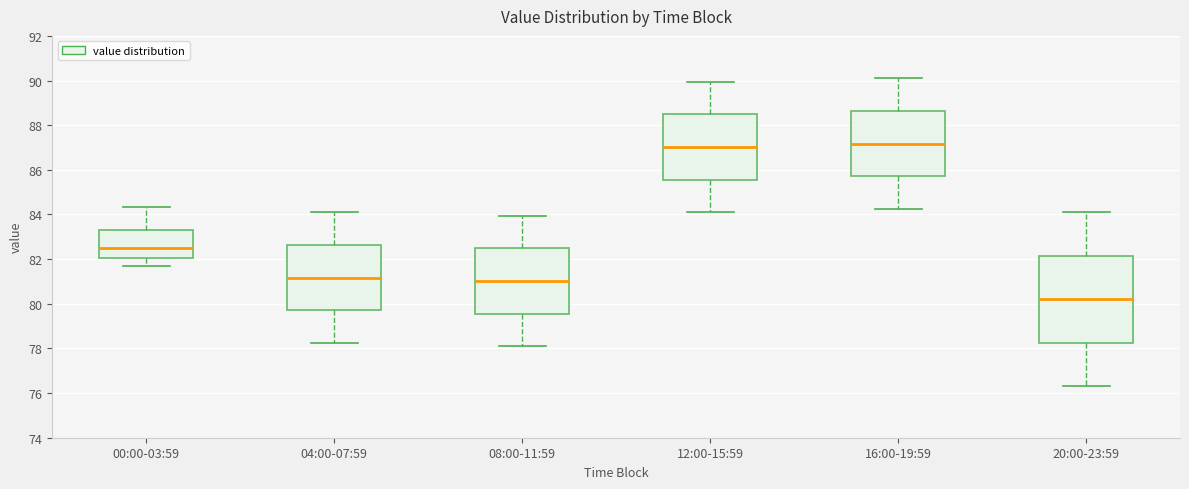

Reading left to right, transcribe this box plot: for each box, give where its median line is, the range the box spans, and where its two whiskers end, as read against the y-axis. The values are not printed on the chart, so give them approximately, as read against the axis.

00:00-03:59: median 82.6, box 82.0 to 83.2, whiskers 81.8 to 84.4
04:00-07:59: median 81.2, box 79.8 to 82.6, whiskers 78.2 to 84.2
08:00-11:59: median 81.0, box 79.6 to 82.4, whiskers 78.2 to 84.0
12:00-15:59: median 87.0, box 85.6 to 88.4, whiskers 84.2 to 90.0
16:00-19:59: median 87.2, box 85.8 to 88.6, whiskers 84.2 to 90.2
20:00-23:59: median 80.2, box 78.2 to 82.2, whiskers 76.4 to 84.2